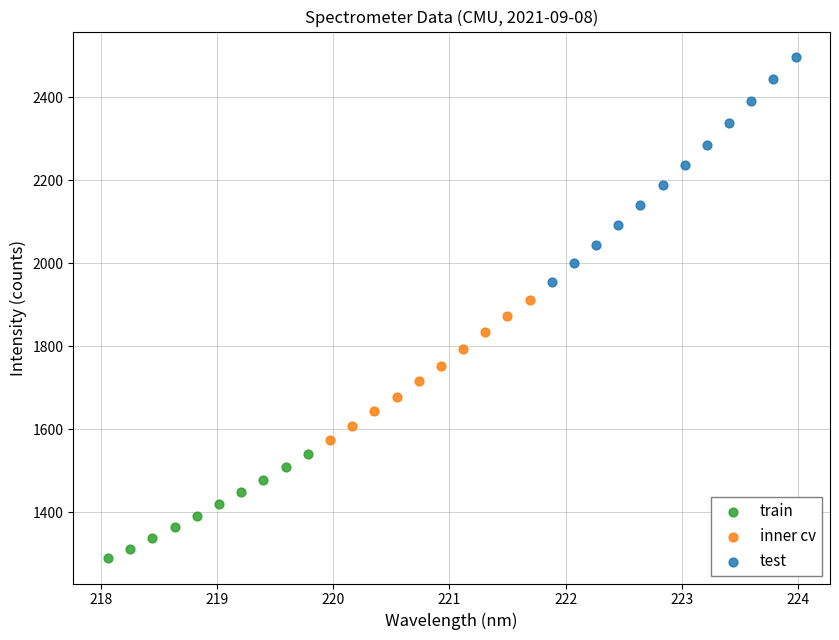

Which series contains the lowest Y value?

train